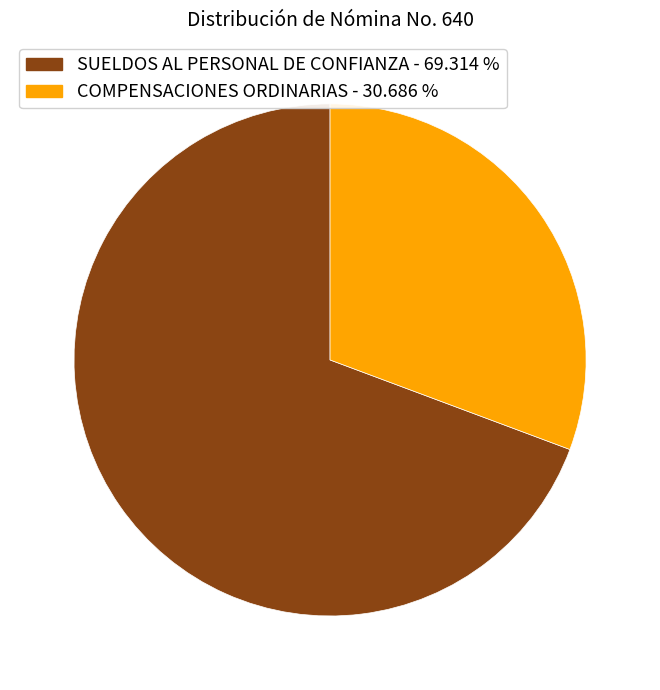

Rank the categories by value from highest to lowest.

SUELDOS AL PERSONAL DE CONFIANZA, COMPENSACIONES ORDINARIAS